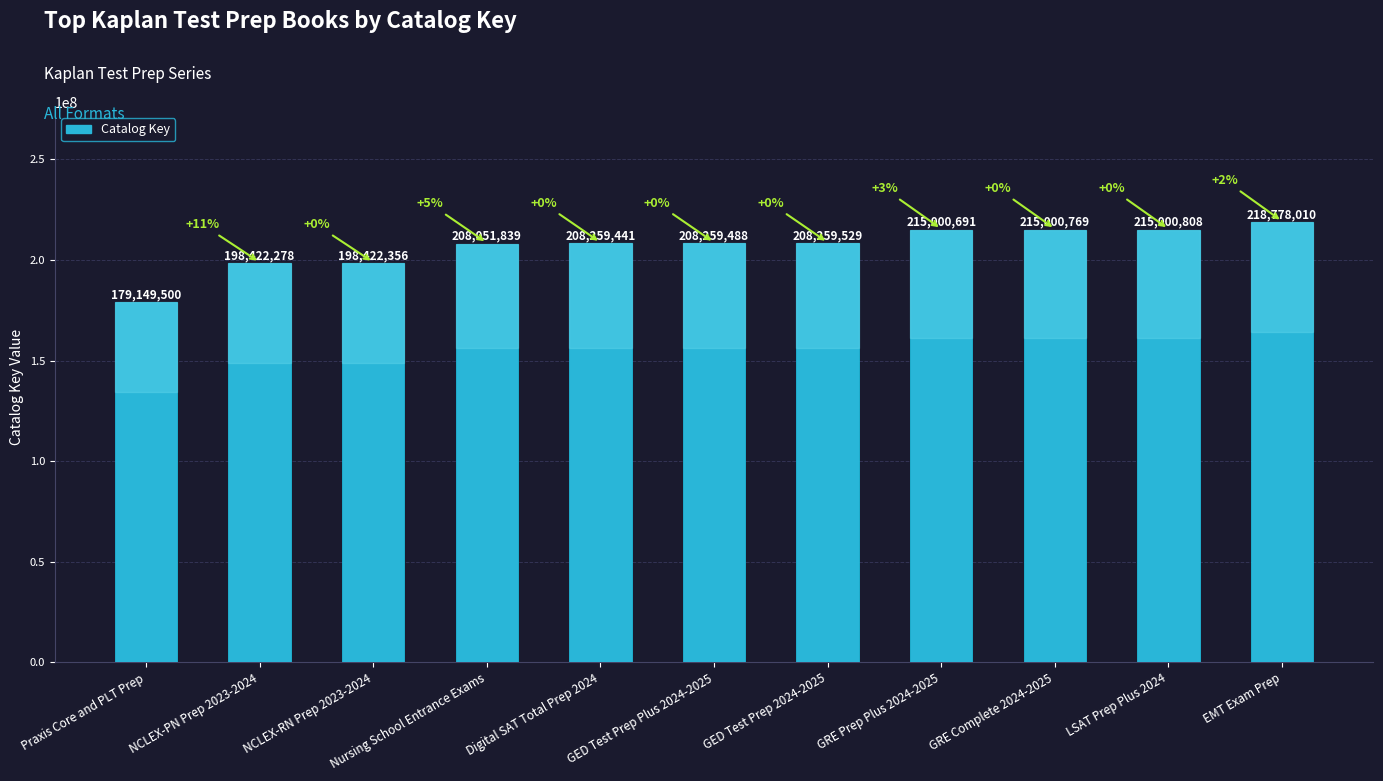

What is the label of the 7th bar from the right?

Digital SAT Total Prep 2024